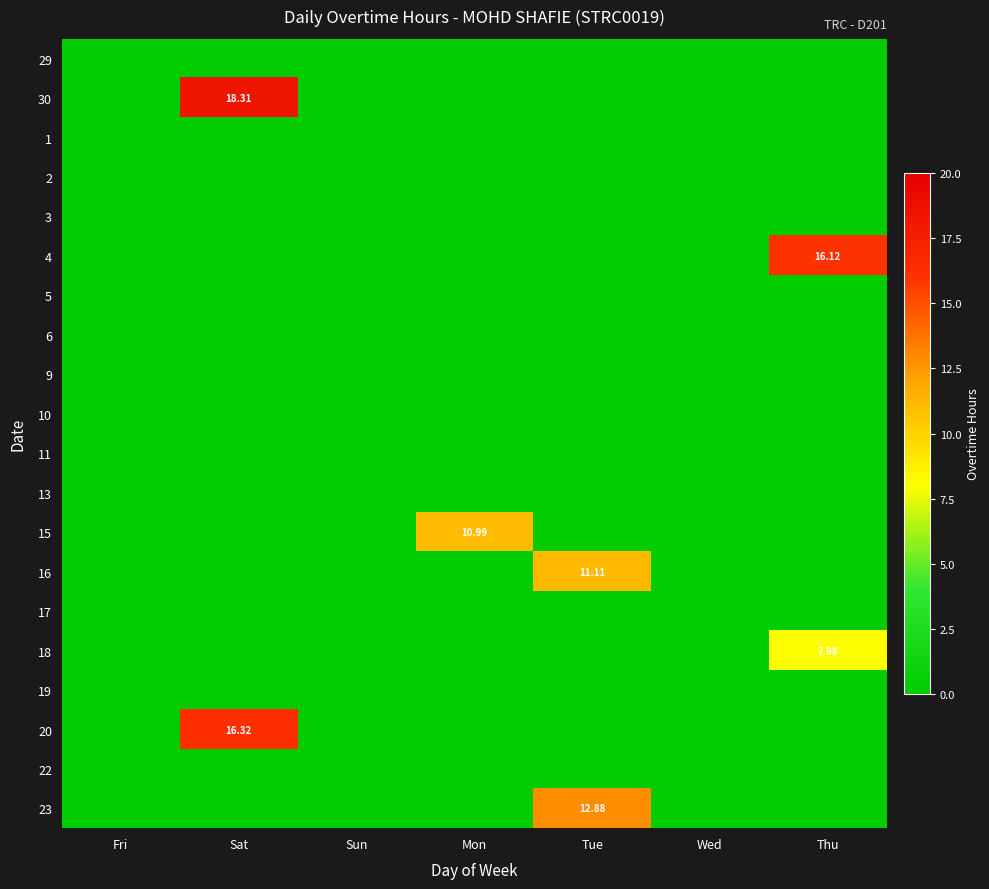

Rank the series at Mon from highest to lowest value.

15, 29, 30, 1, 2, 3, 4, 5, 6, 9, 10, 11, 13, 16, 17, 18, 19, 20, 22, 23